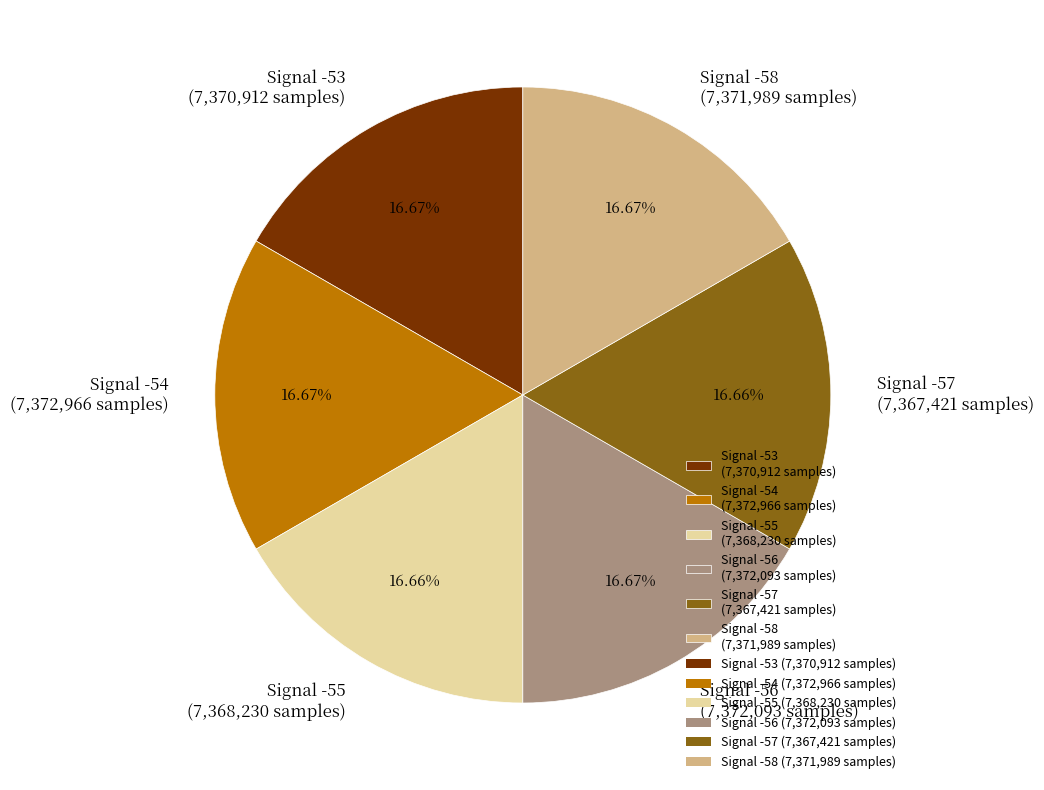

Is Signal -56 (7,372,093 samples) the majority of the pie?

No